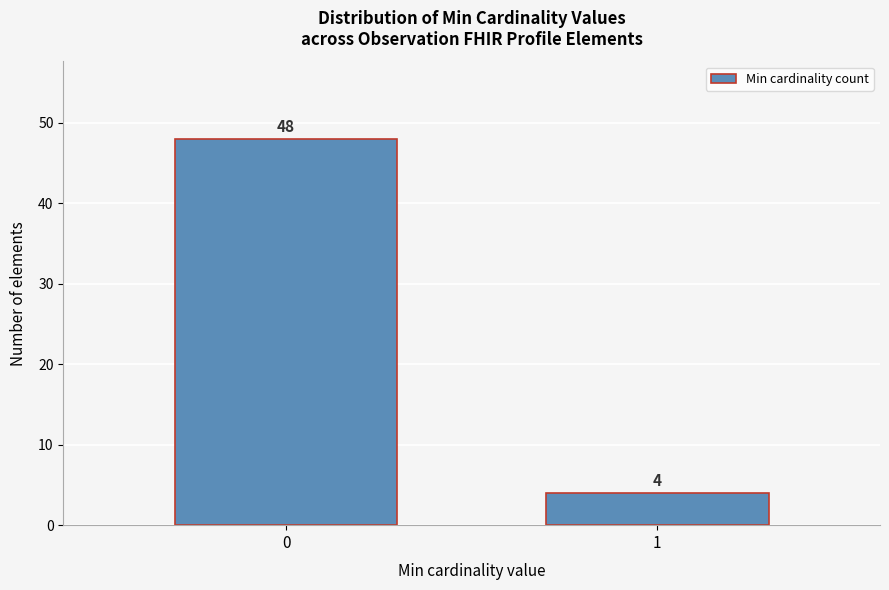

Reading left to right, extract all data points from this chart.

48	4